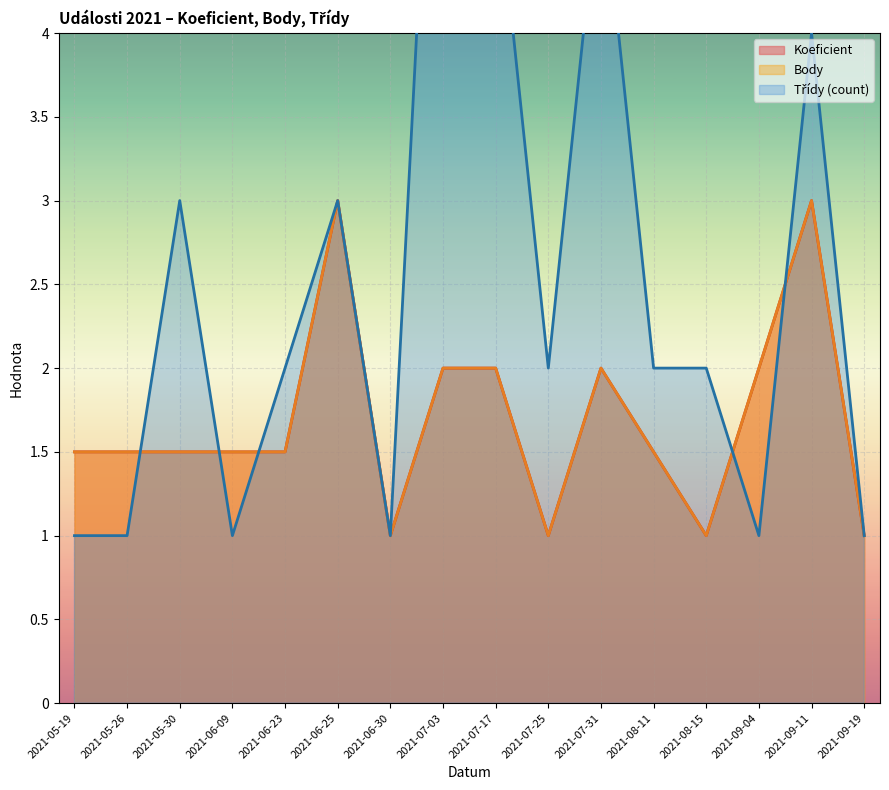

At which label does Třídy (count) first exceed 2?

2021-05-30